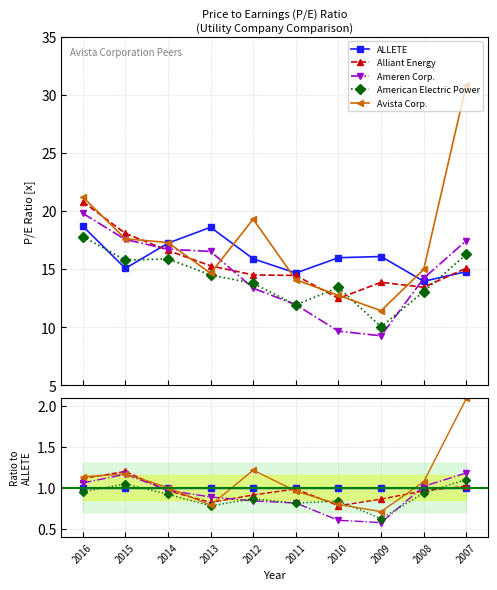

Which category has the lowest value across all series?

2009